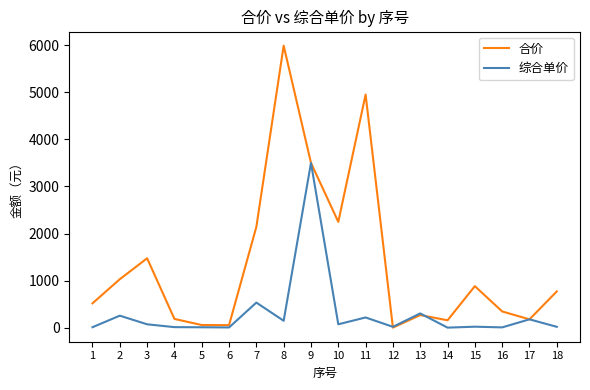

Rank the series by their average value, from highest to lowest.

合价, 综合单价